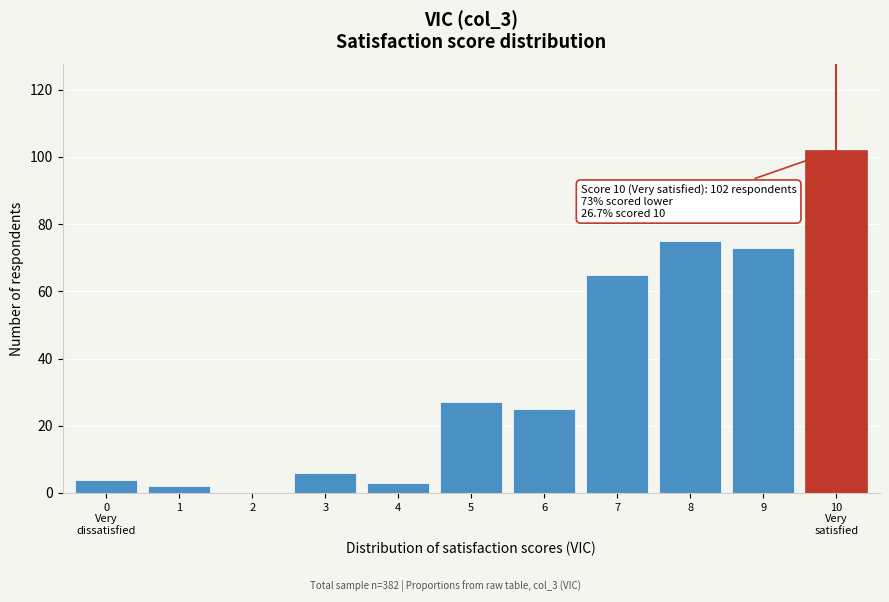

What is the change in value from 2 to 4?

+3.0